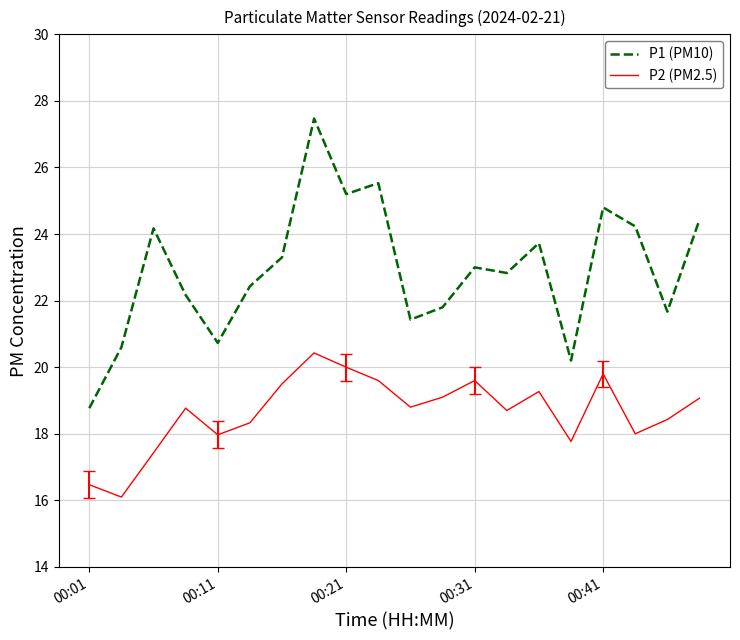

True or false: P2 (PM2.5) and P1 (PM10) cross at least once.

False